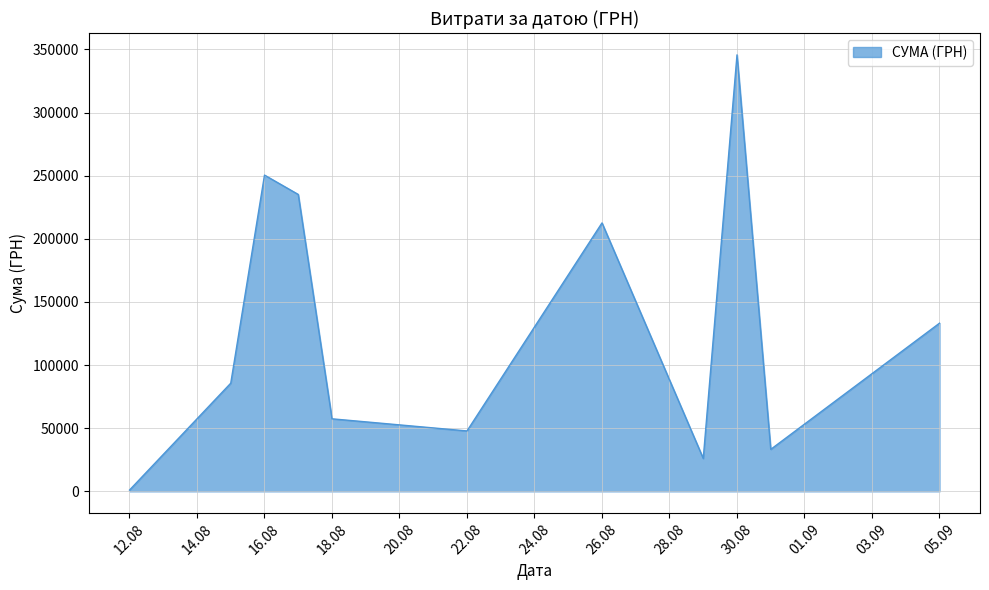

What is the difference between the maximum and minimum values?

344689.0